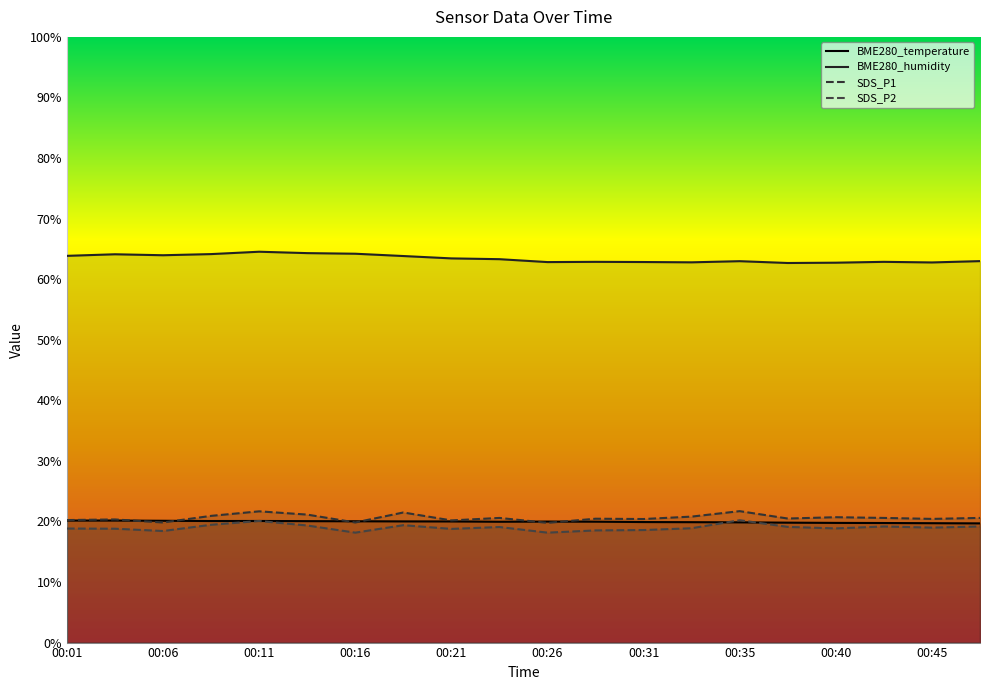

At how many categories does at least one series exceed 21?

20